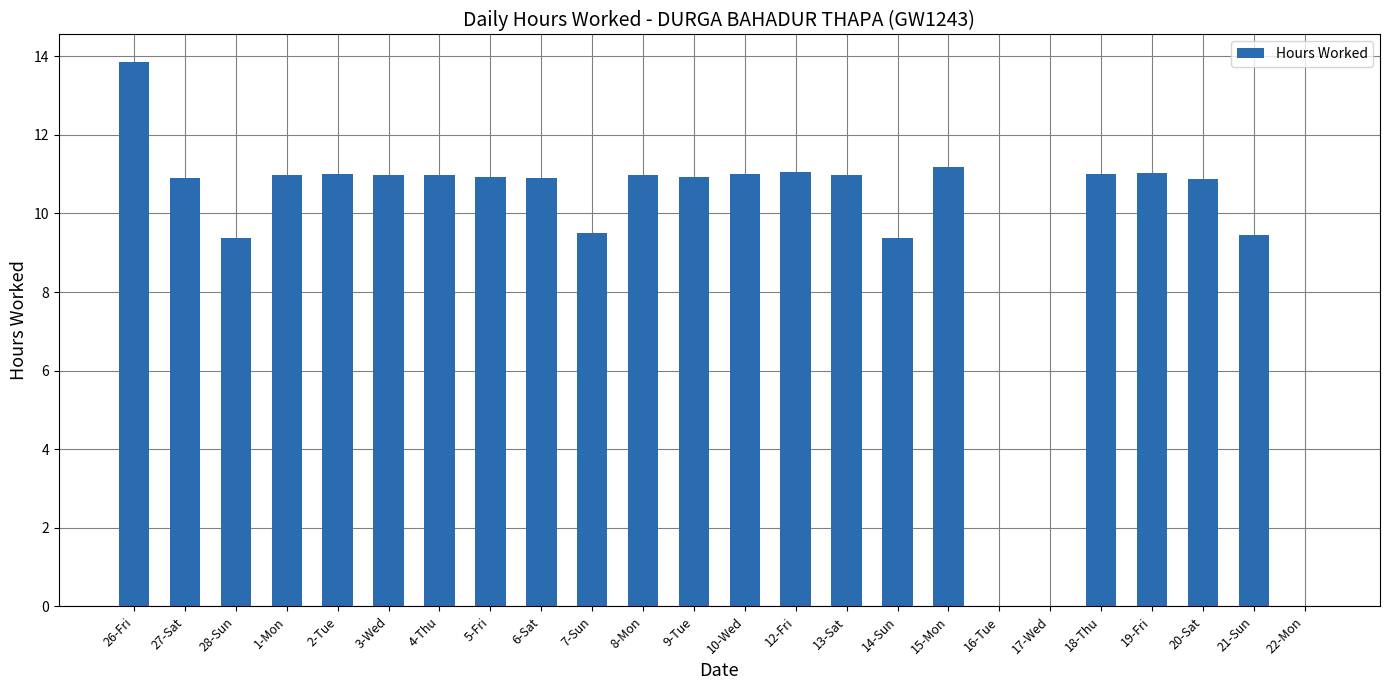

What is the ratio of the value at 2-Tue to the value at 21-Sun?

1.2